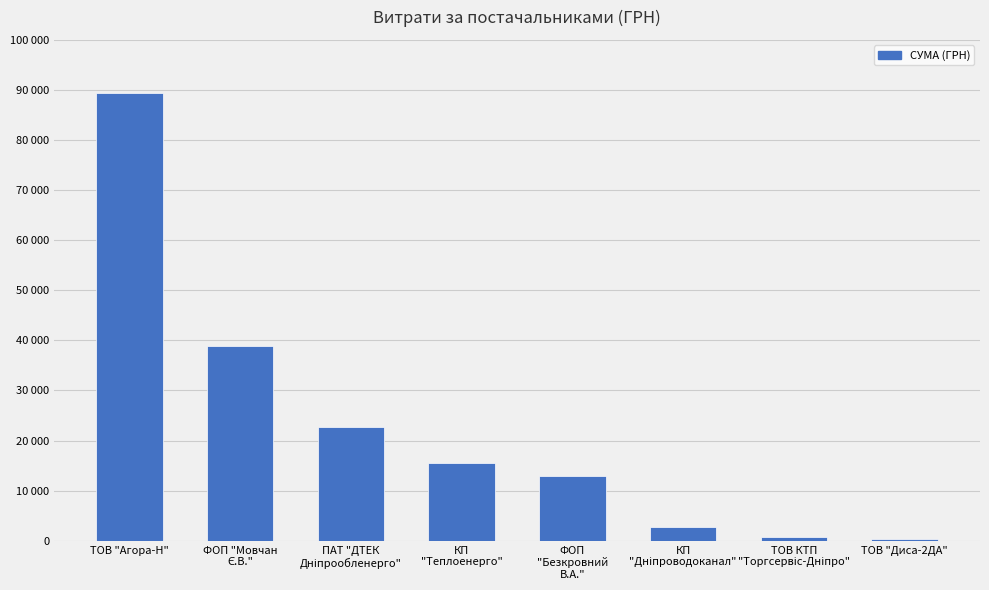

Reading left to right, what are all the values shown in this chart?

89482.9	38888.6	22733.0	15570.0	13021.8	2712.0	715.5	270.0